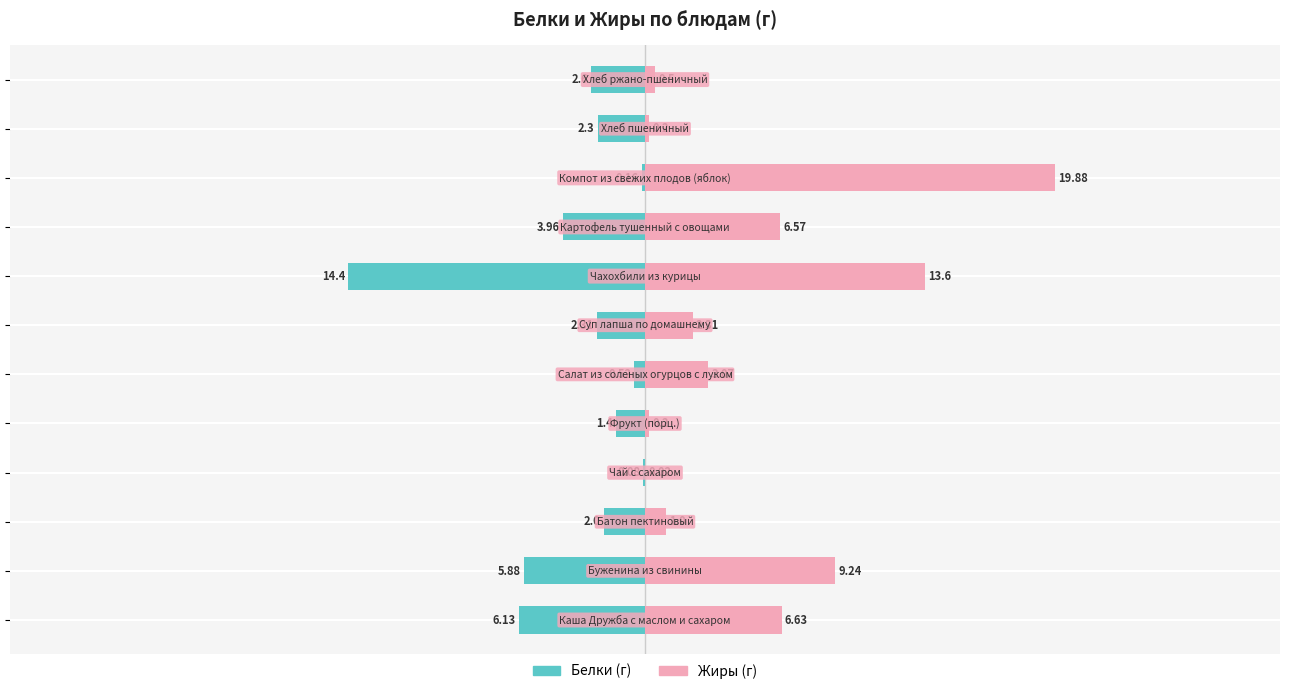

What is the total value across all series at 0?

-1.2